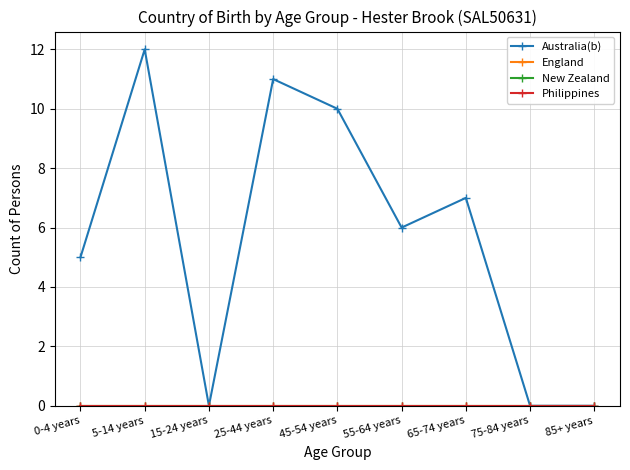

Which series has the largest total across all categories?

Australia(b)